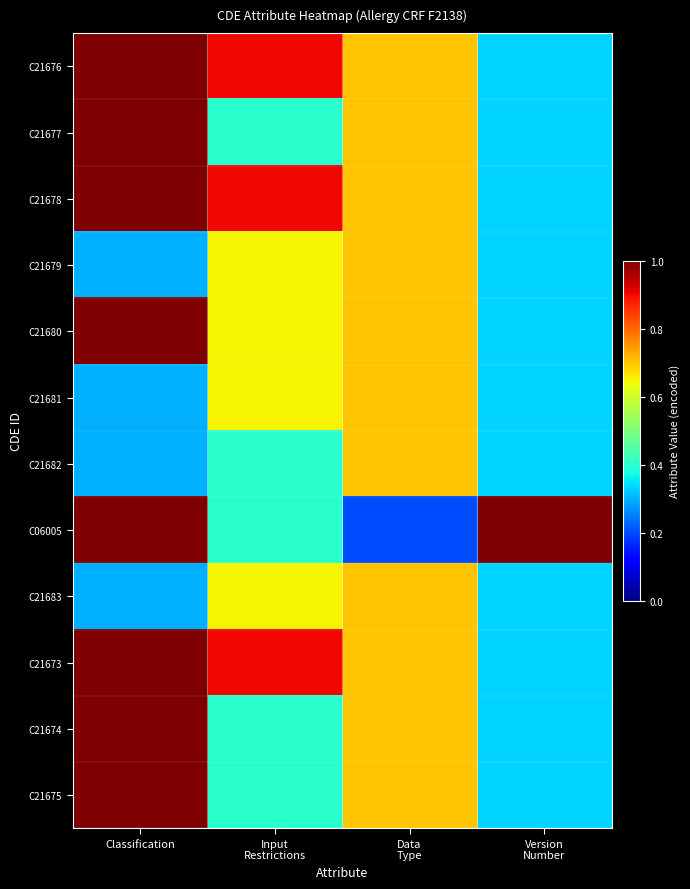

Which series changed the most between Classification and Data Type?

C06005